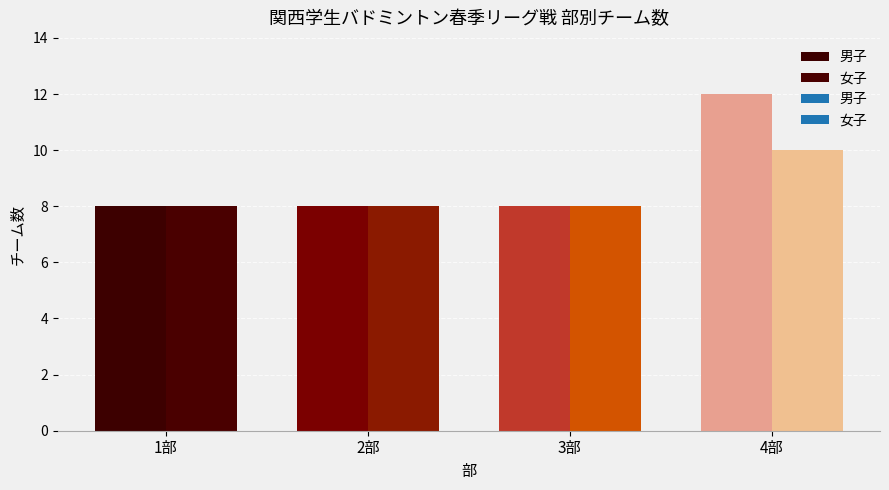

Count the 女子部数 values in the range 8 to 10.

4